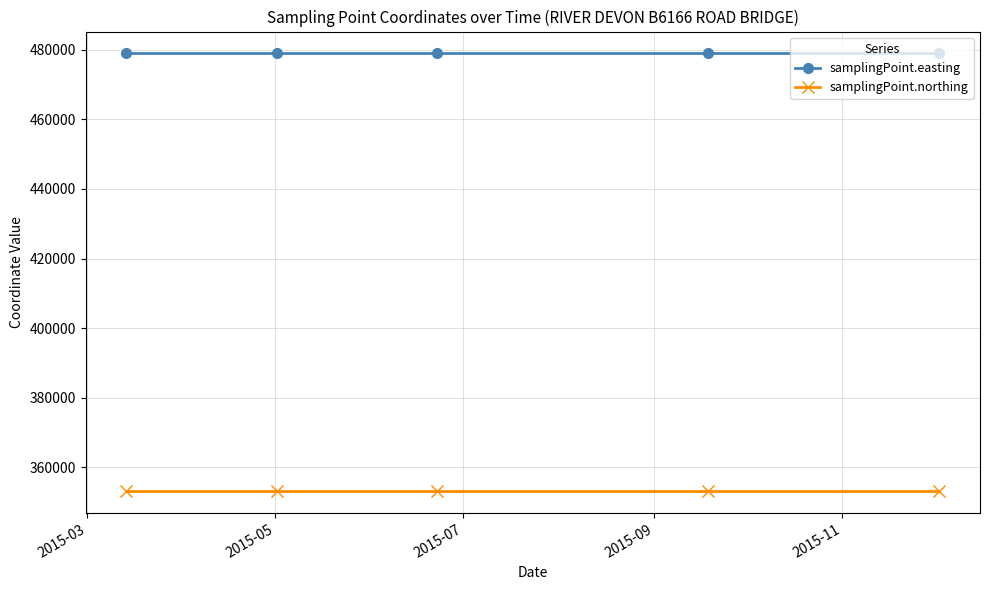

Does the chart have visible grid lines?

Yes